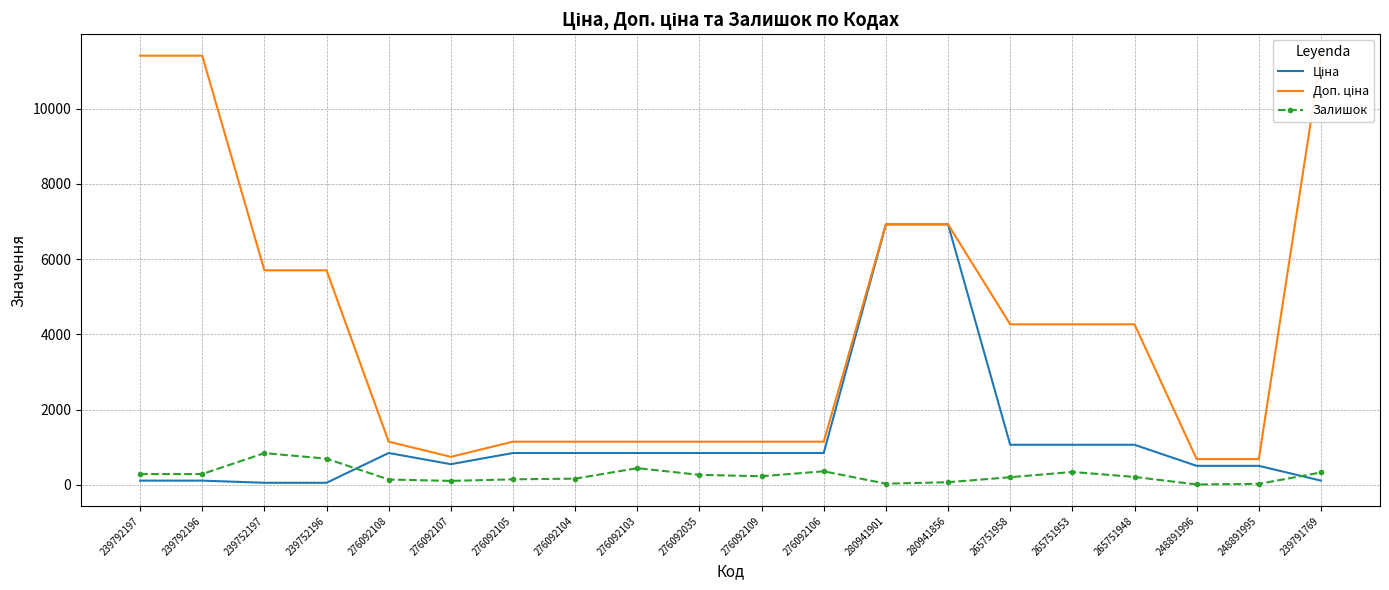

True or false: Залишок and Доп. ціна intersect in this chart.

False